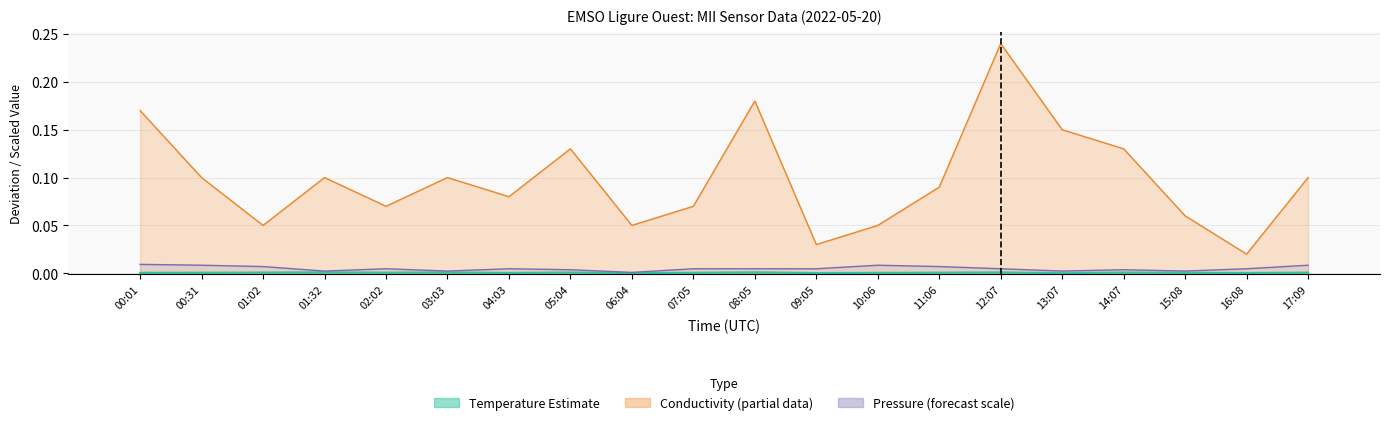

The chart shows a value of 0.0 at 01:32. True or false?

False